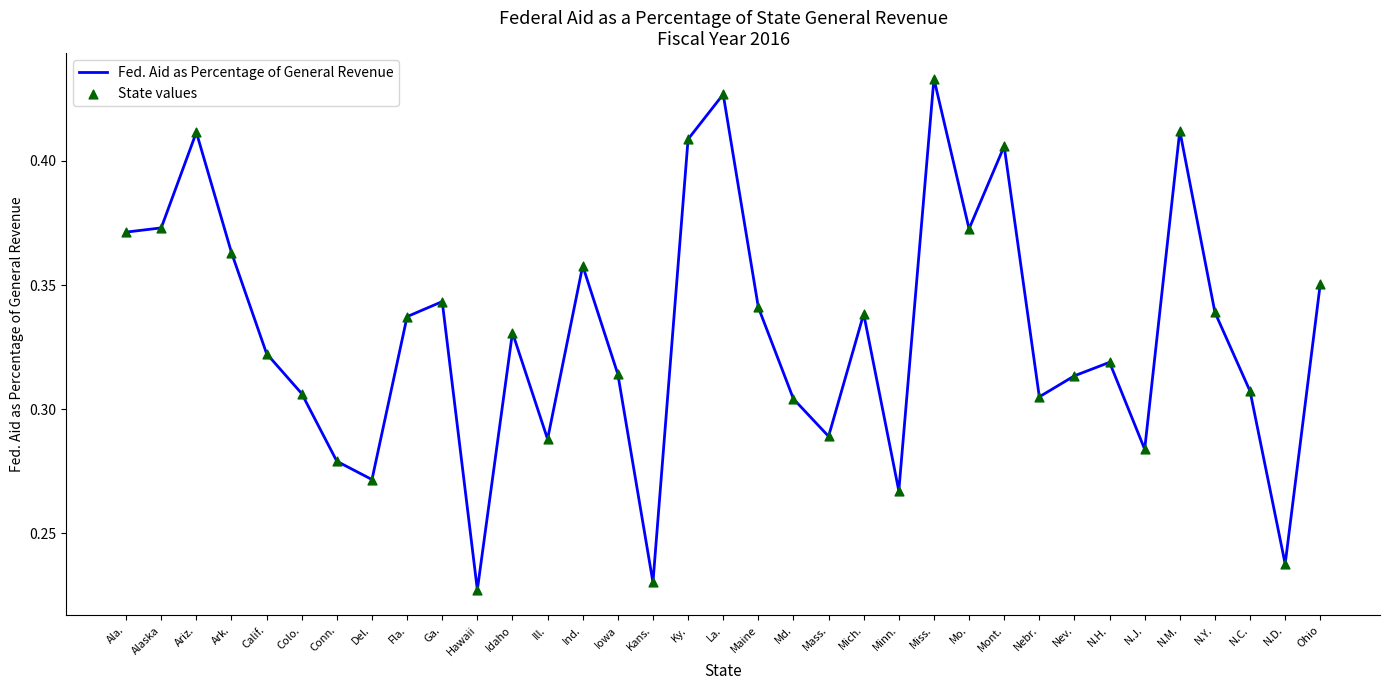

What is the change in value from Idaho to Mont.?

+0.1